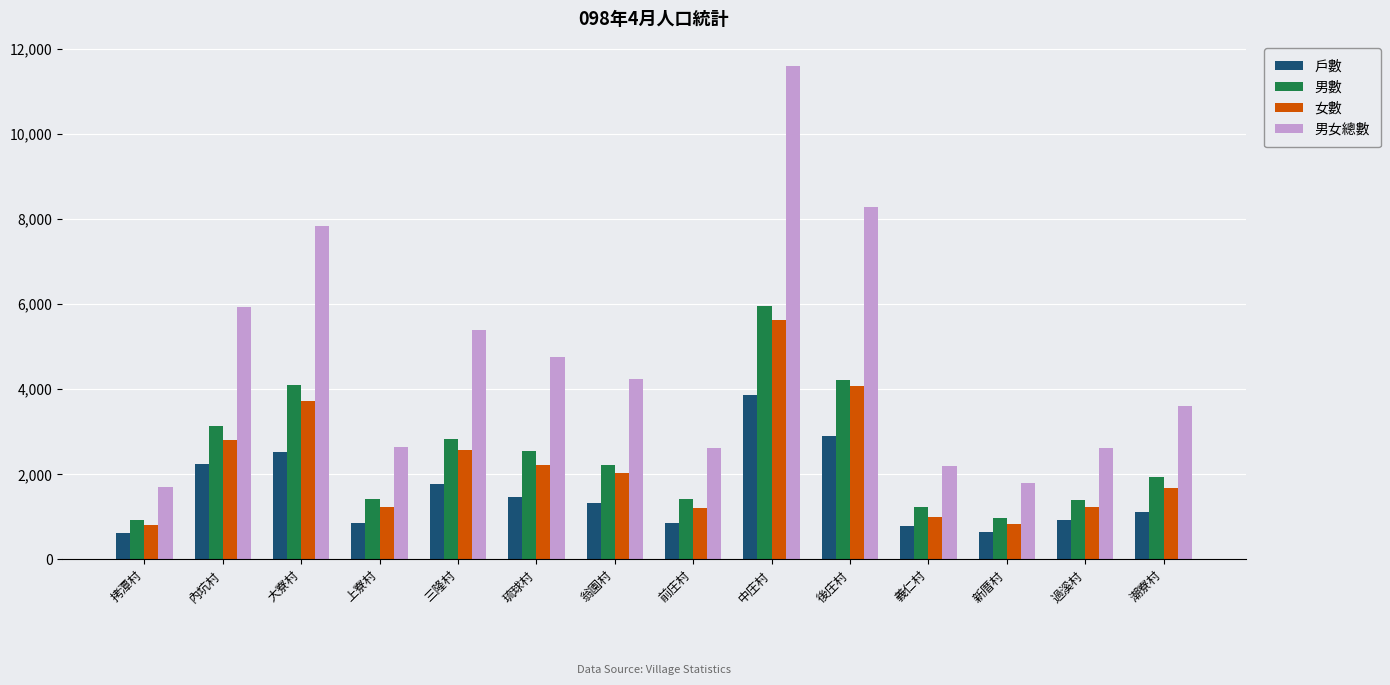

The value of 女數 at 潮寮村 is 1671. True or false?

True